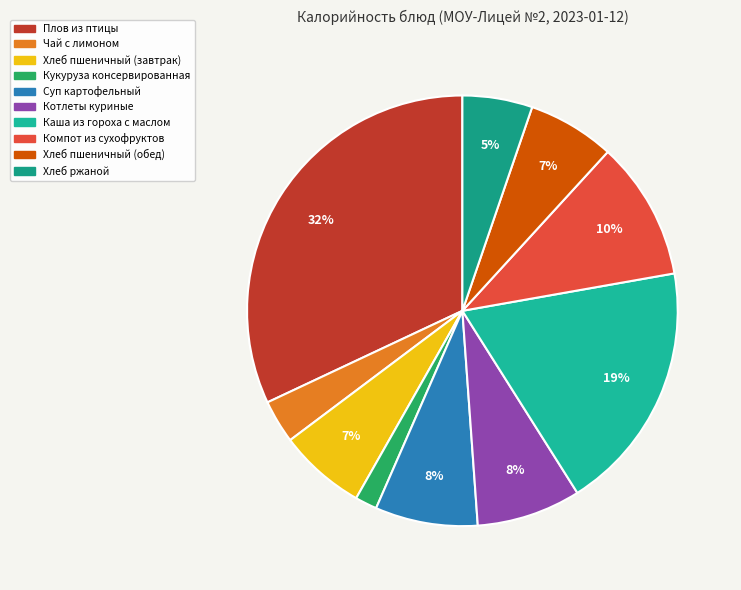

What is the largest slice in the pie chart?

Плов из птицы